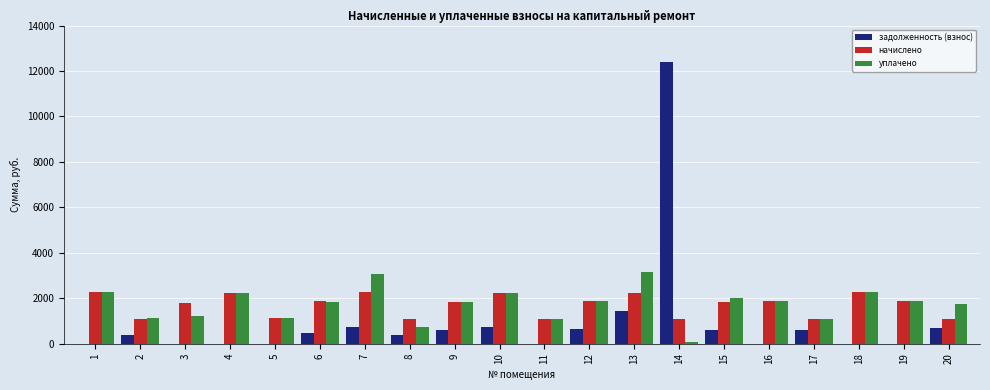

Is the value of начислено at 19 greater than the value of задолженность (взнос) at 14?

No